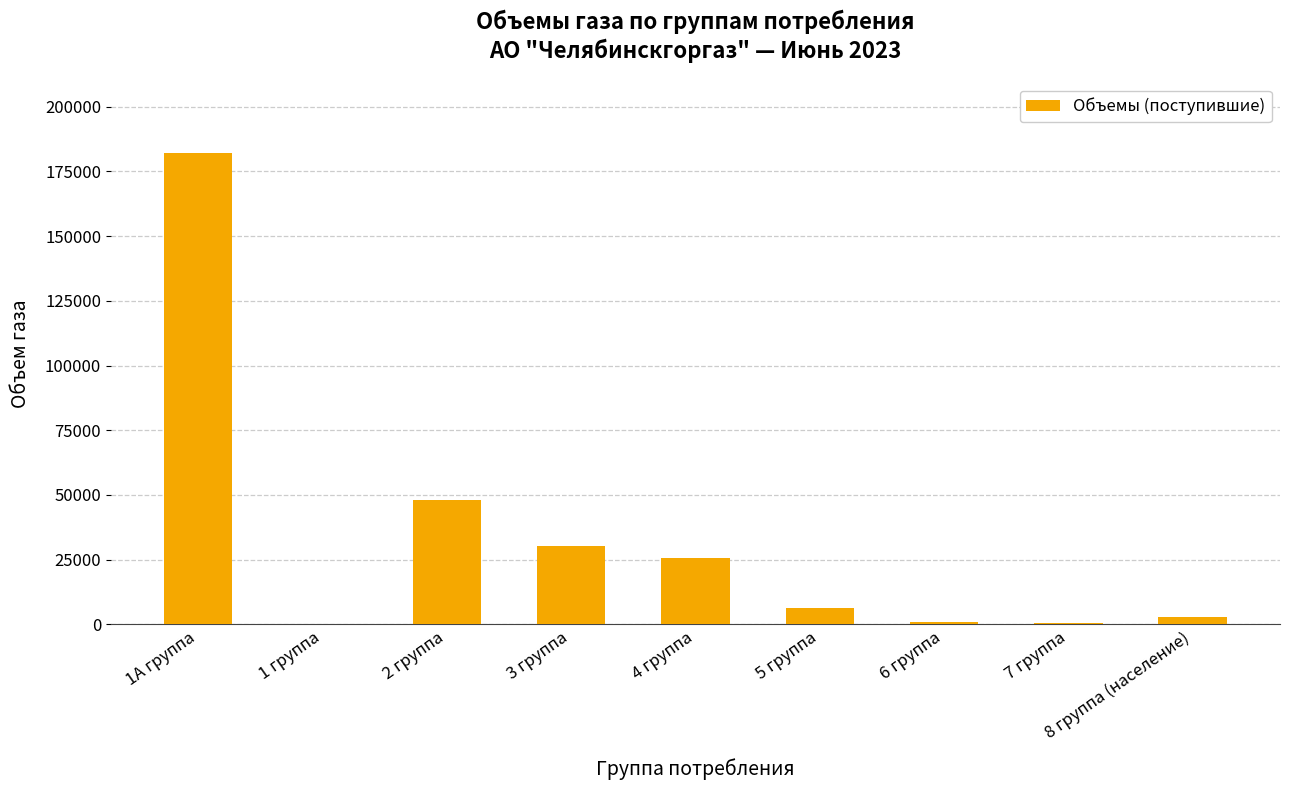

What is the sum of the values at 1А группа and 2 группа?

230000.0